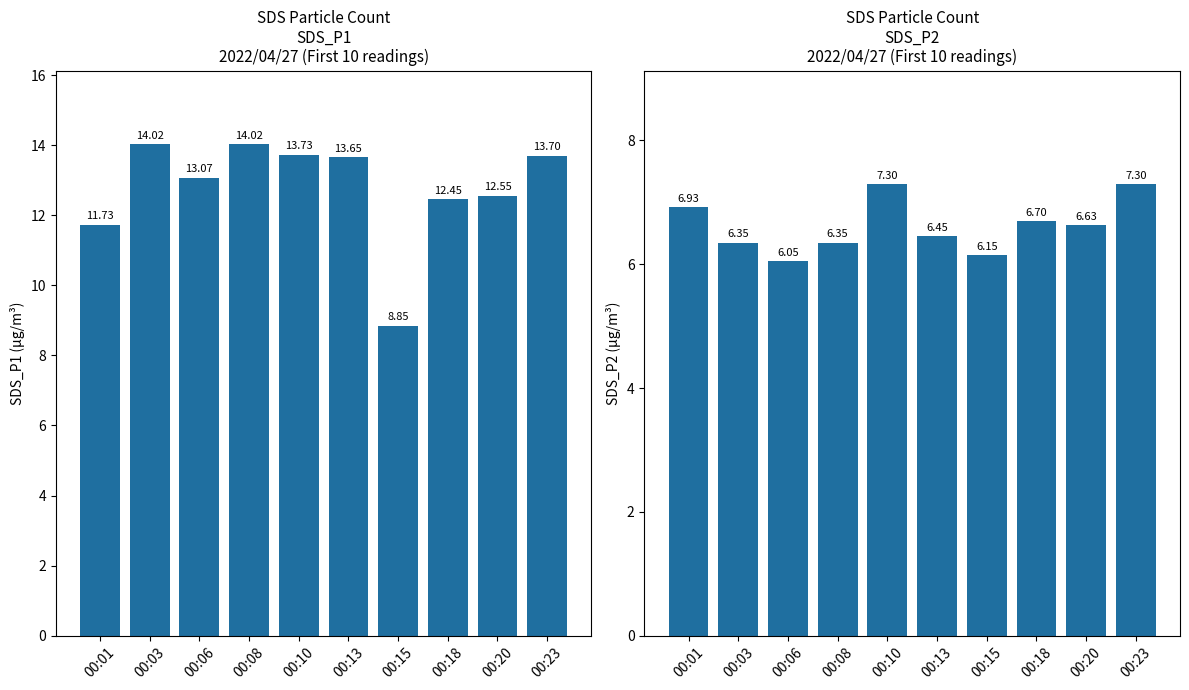

The value of SDS_P1 at 00:18 is 6.1. True or false?

False